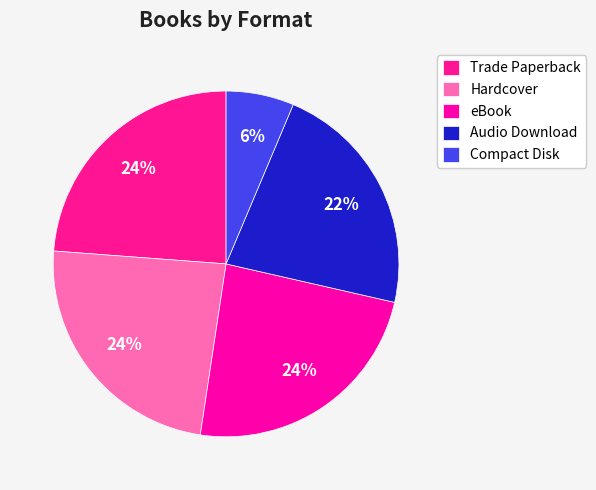

What portion of the pie excludes eBook?

76.2%